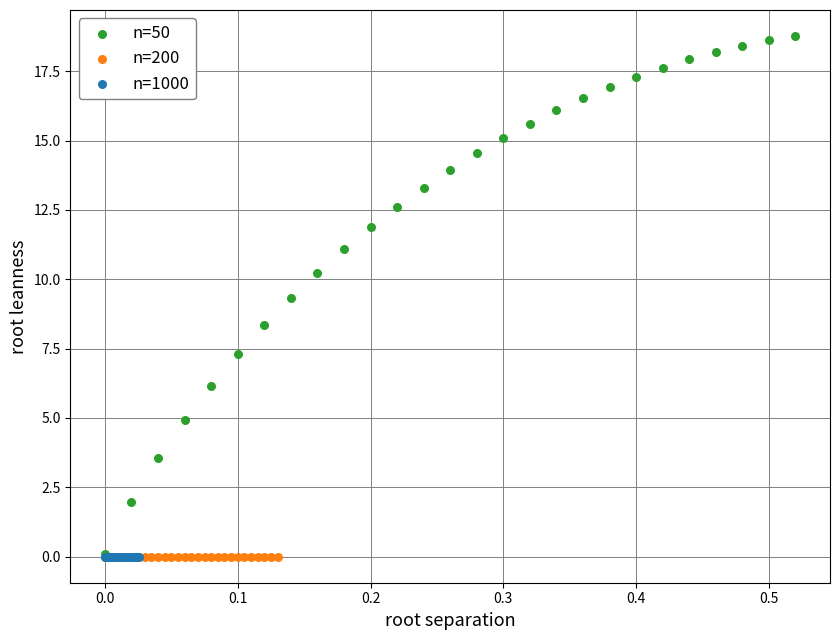

Which series reaches the maximum Y coordinate?

n=50